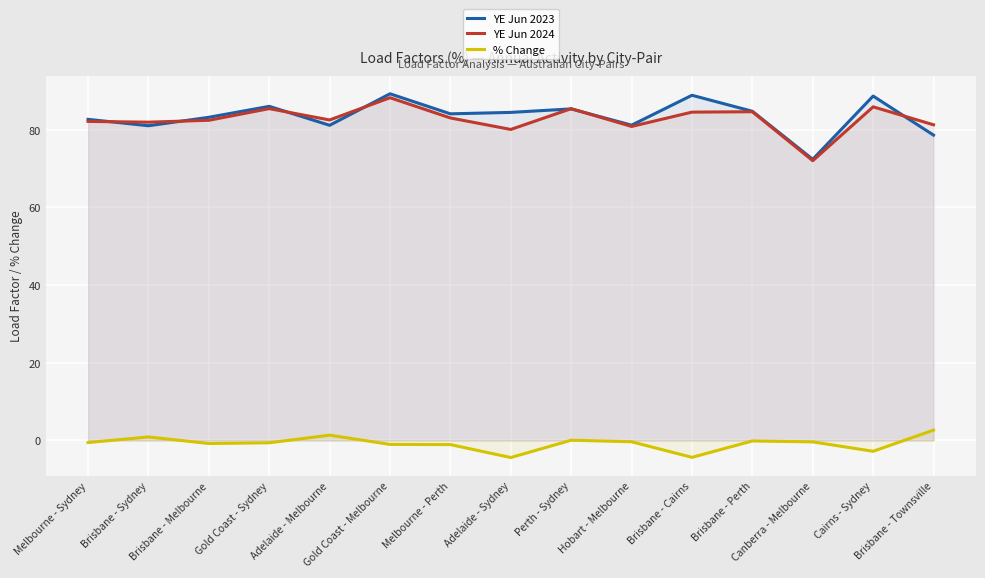

True or false: YE Jun 2023 has more than 2 points higher than both neighbors.

True